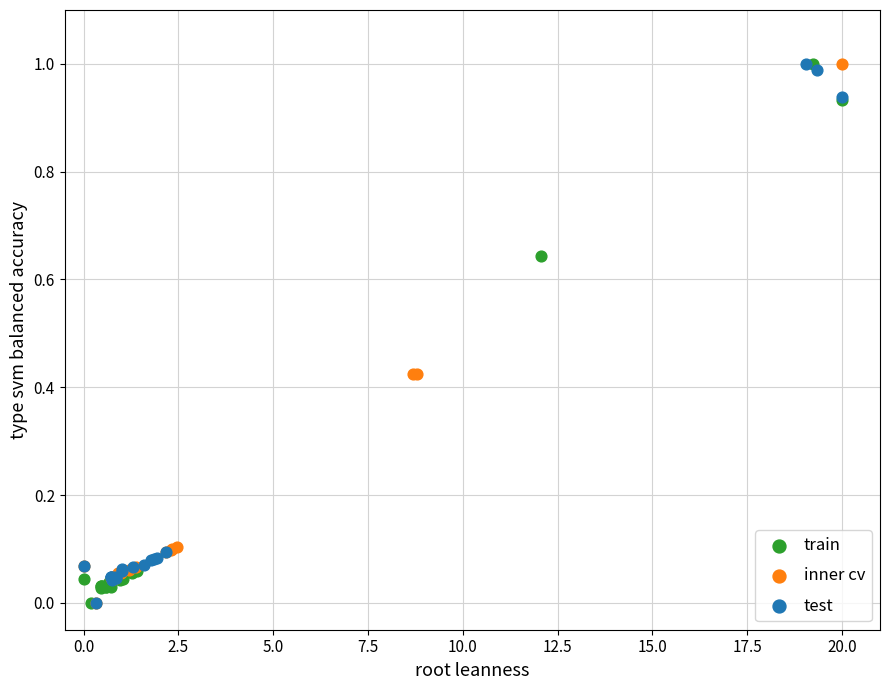

What are all the series names shown in the legend?

train, inner cv, test